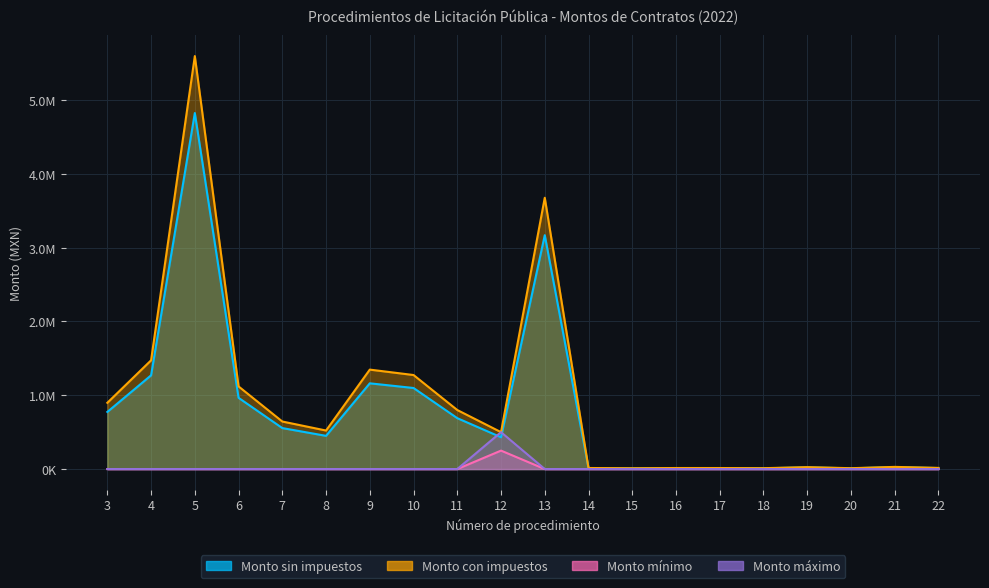

What is the approximate value of Monto con impuestos at 14?

12285.0